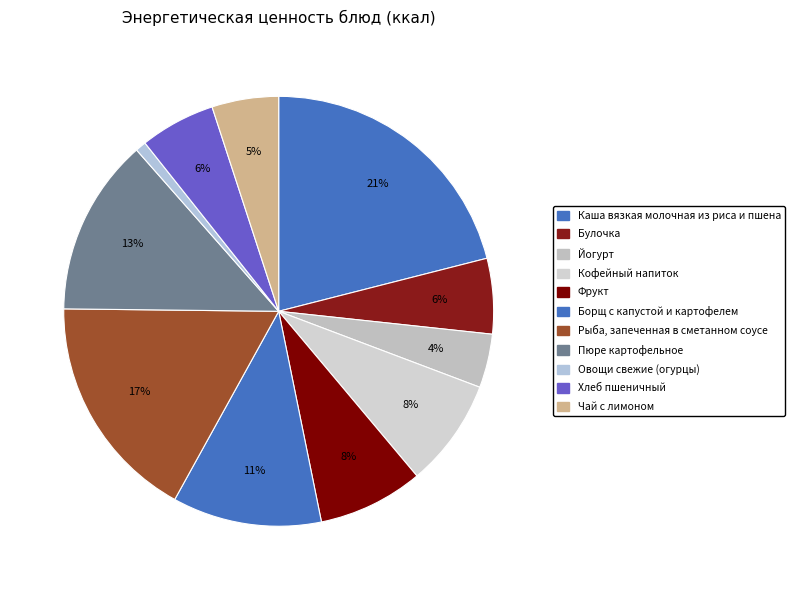

What portion of the pie excludes Рыба, запеченная в сметанном соусе?

82.9%